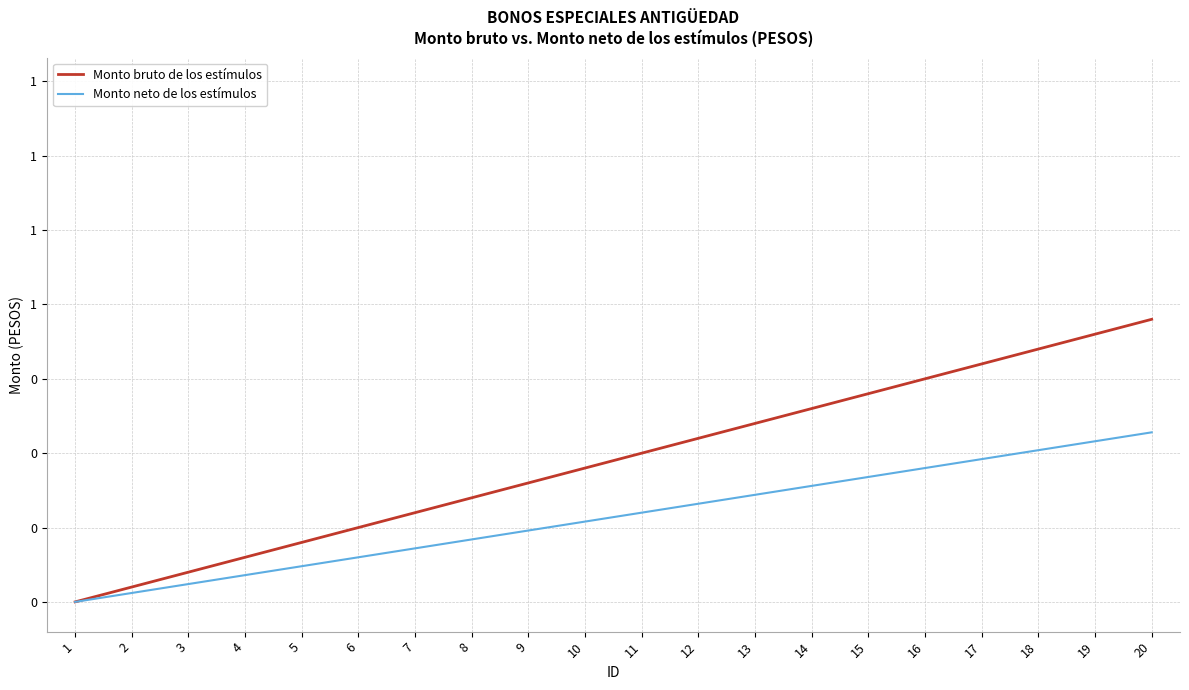

Which series has the largest total across all categories?

Monto bruto de los estímulos